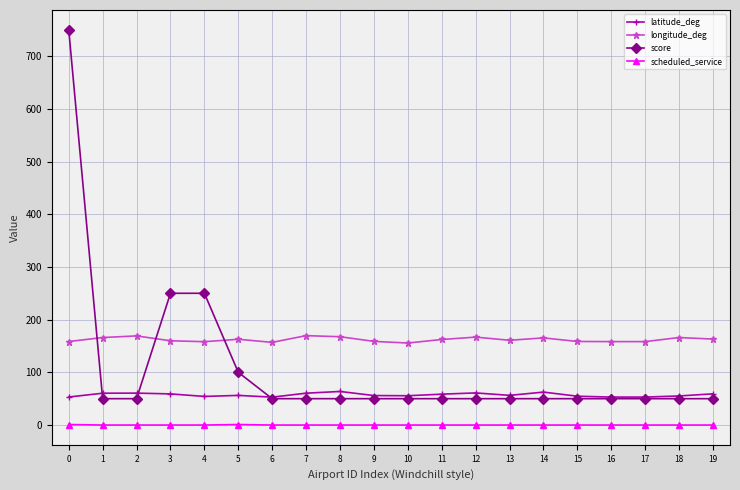

True or false: scheduled_service and score cross at least once.

False